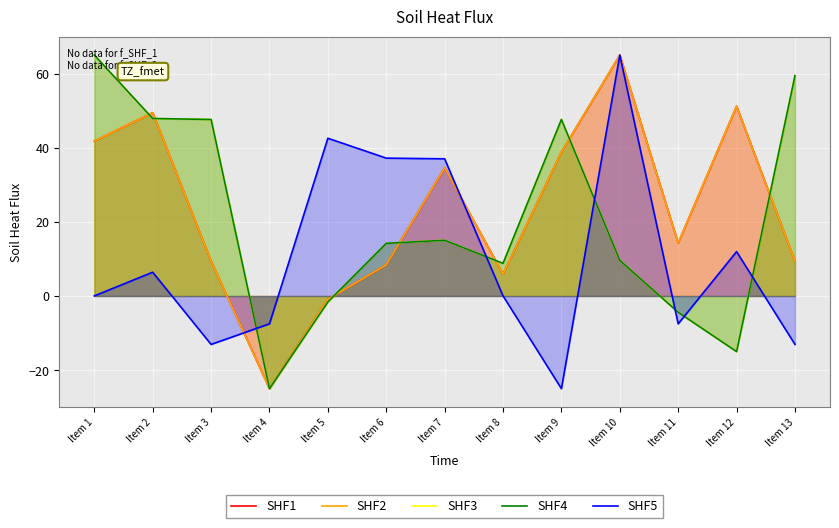

What are all the series names shown in the legend?

SHF1, SHF2, SHF3, SHF4, SHF5